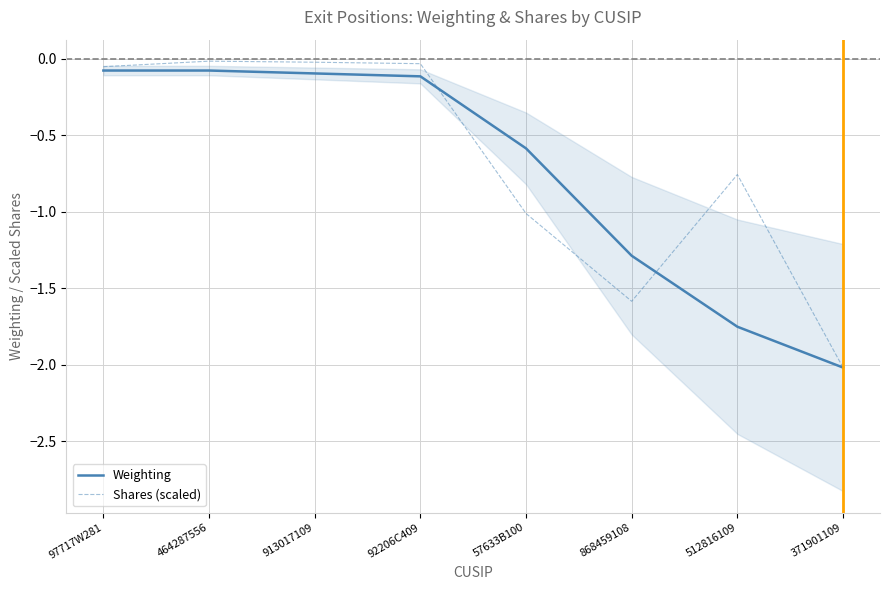

Is it true that Shares (scaled) equals -0.0 at 464287556?

False